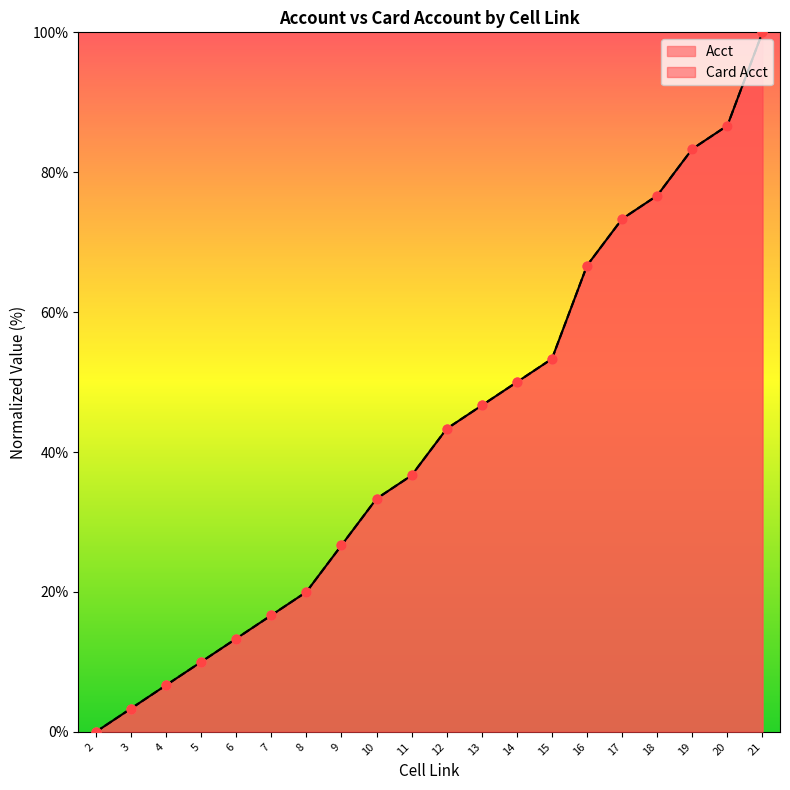

Is the value of Card Acct at 11 greater than the value of Acct at 7?

Yes